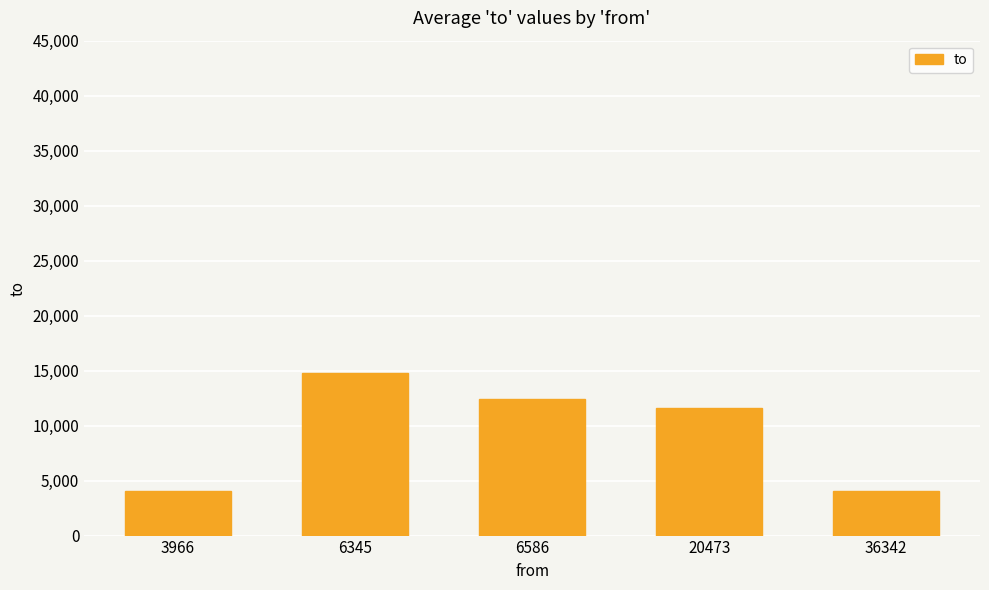

Does the chart contain any negative values?

No